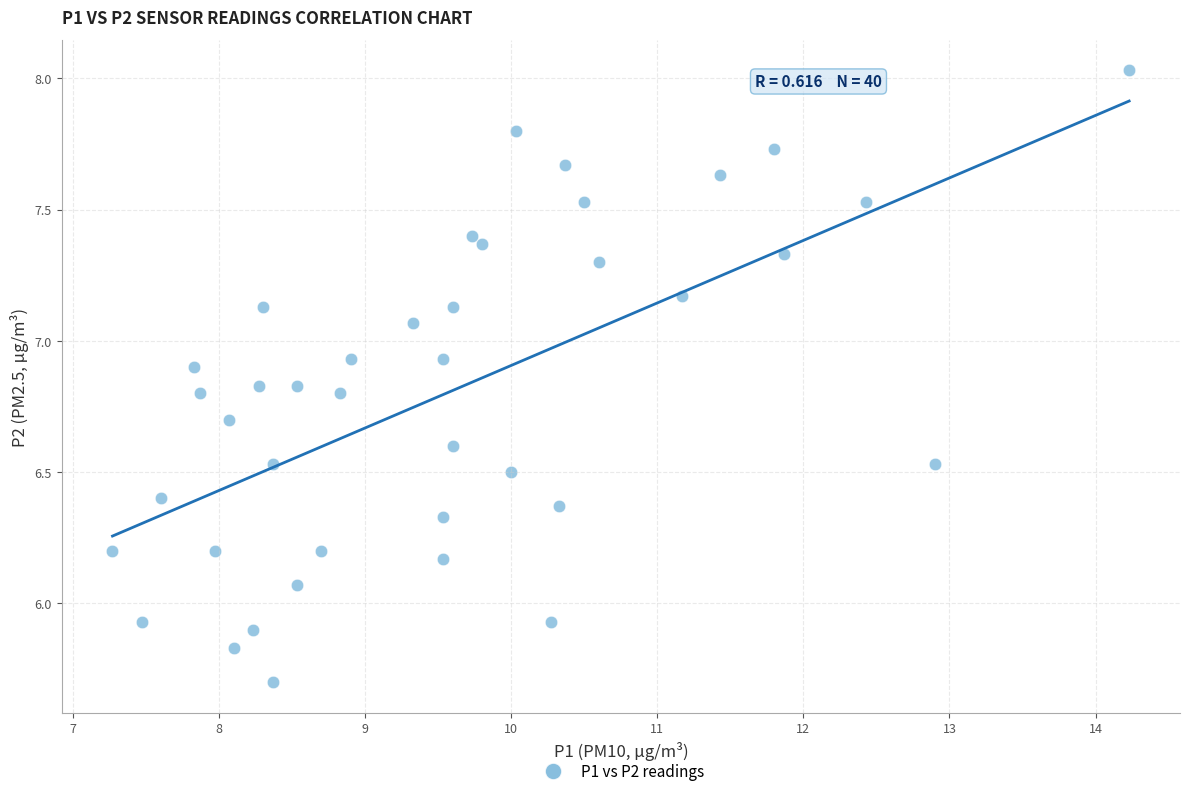

What is the range of X values (max minus min)?

7.0